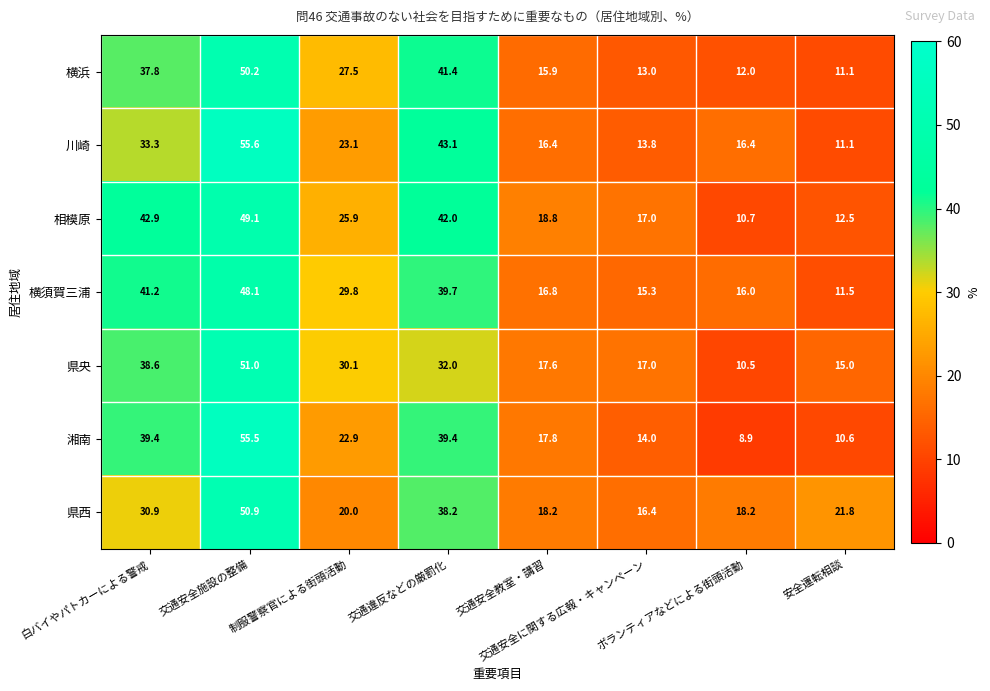

Count the number of categories in the chart.

8